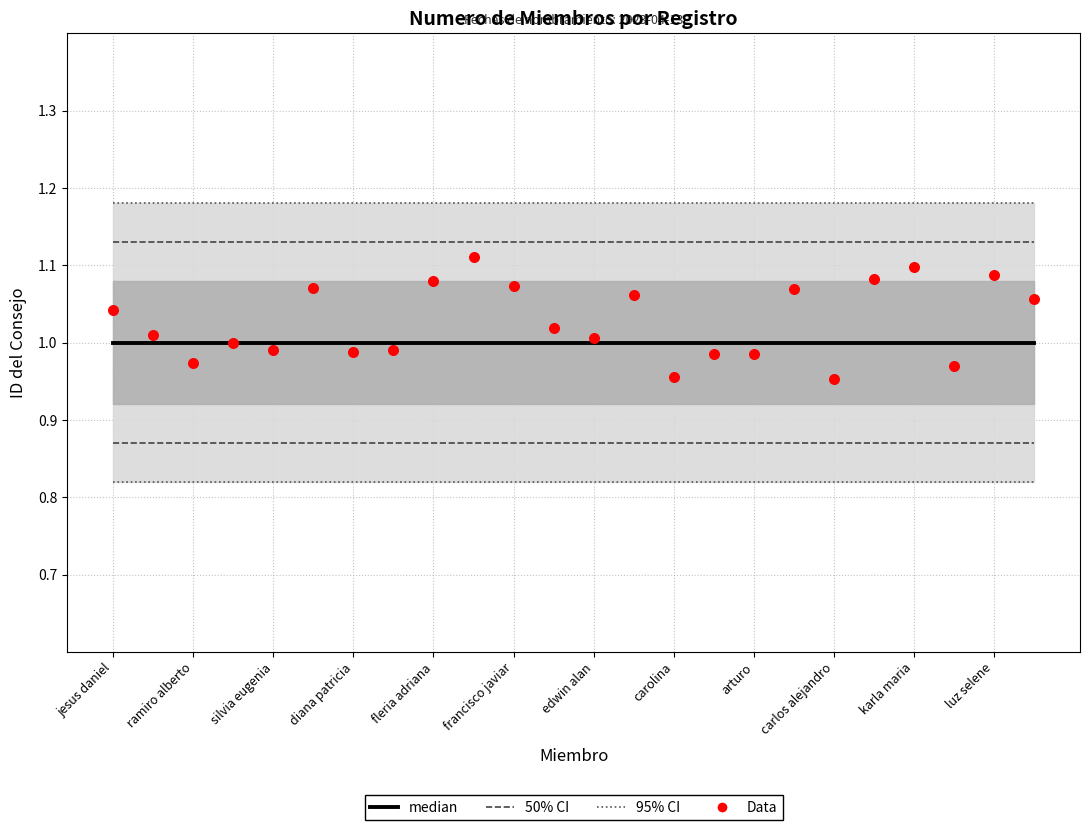

What are all the series names shown in the legend?

95% CI, 50% CI, median, Data